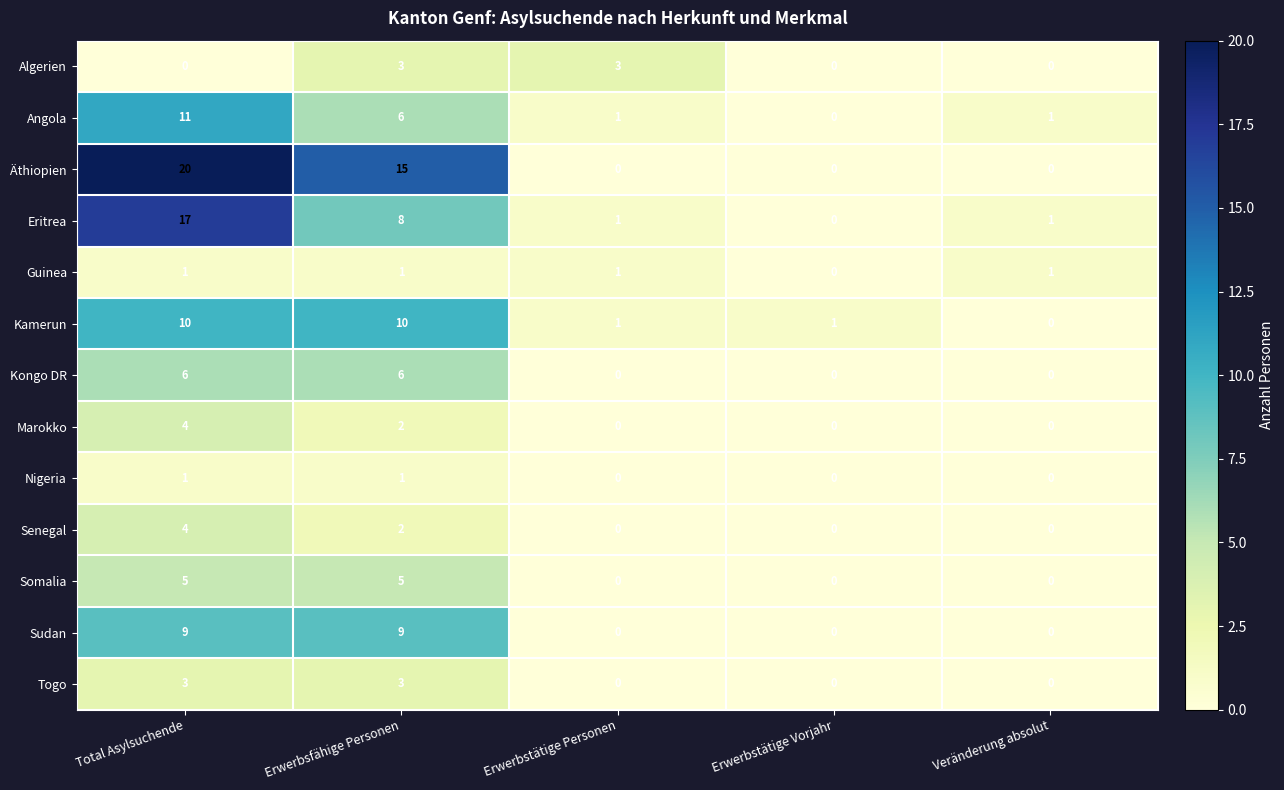

Which series has the largest total across all categories?

Äthiopien